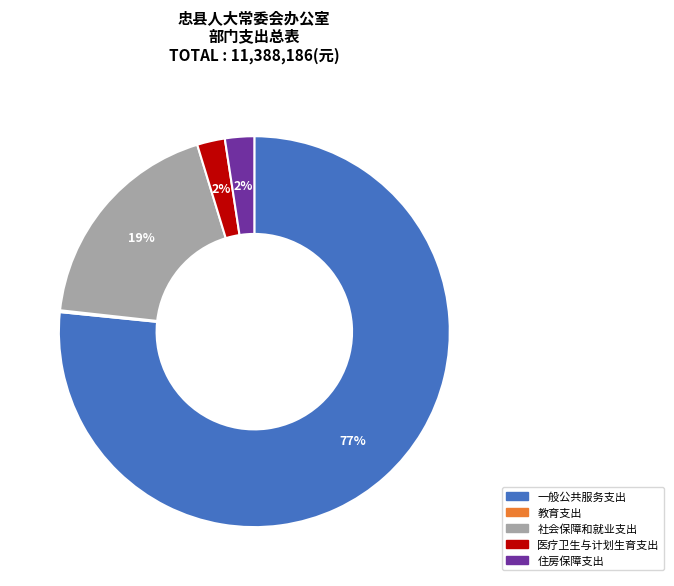

What is the majority slice?

一般公共服务支出